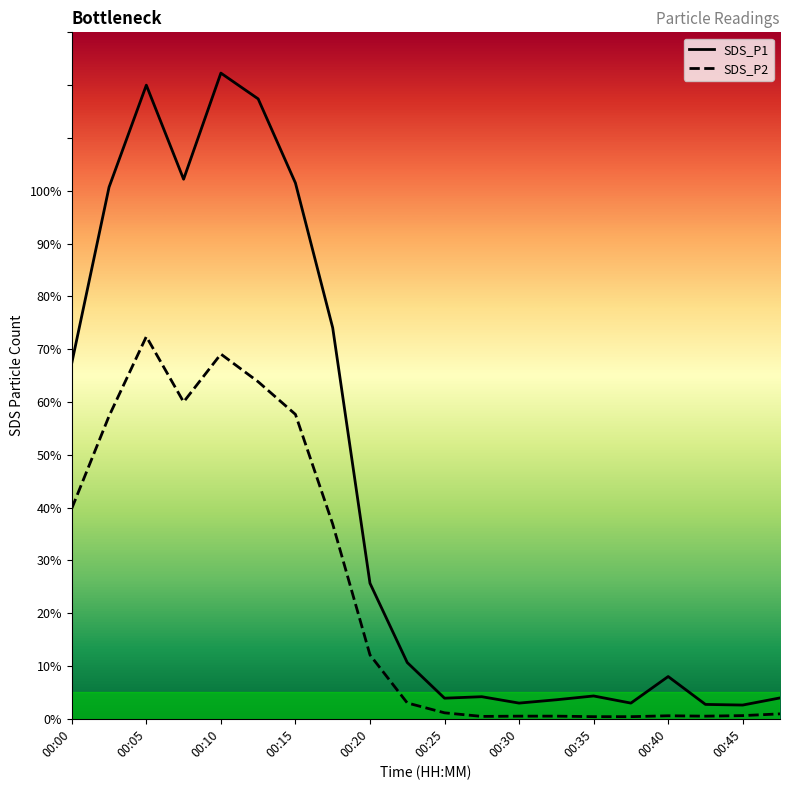

True or false: SDS_P2 has more than 0 points higher than both neighbors.

True